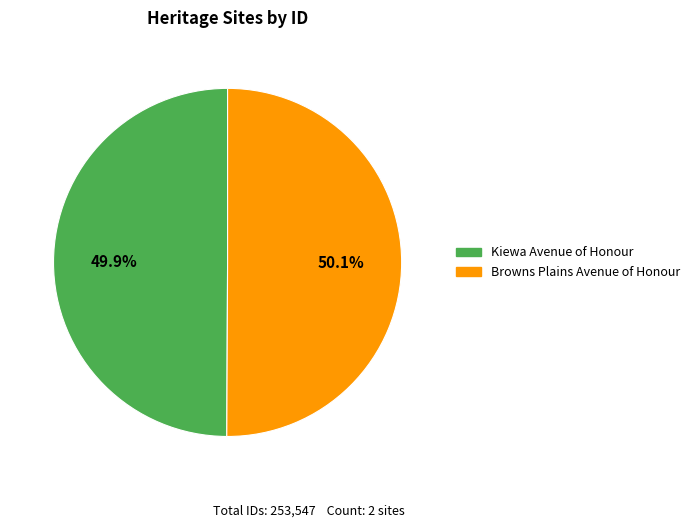

To the nearest percent, what portion does Browns Plains Avenue of Honour represent?

50%